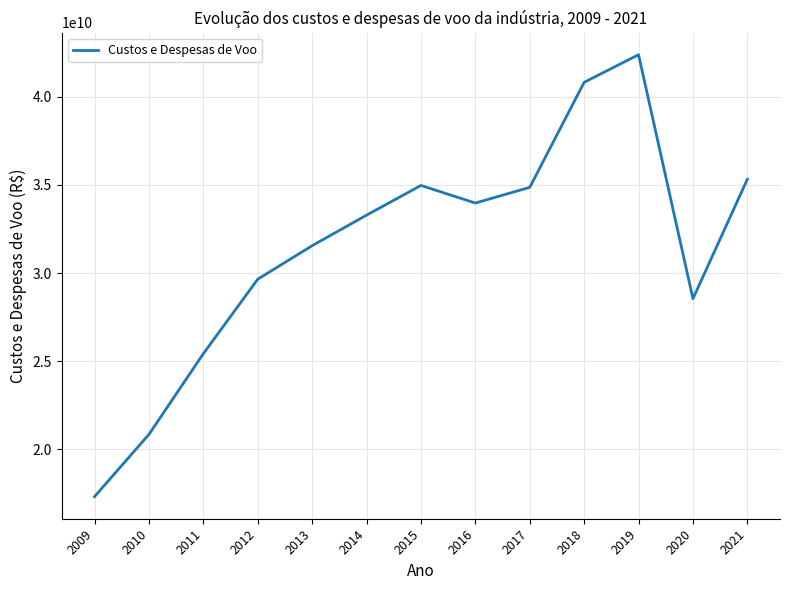

What is the difference between the second highest and second lowest values?

19979078816.9